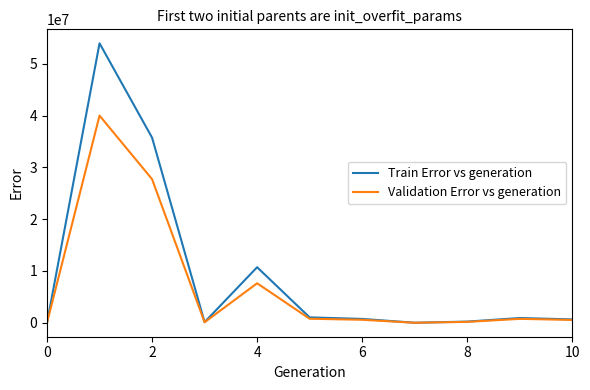

How many categories are shown in the chart?

11